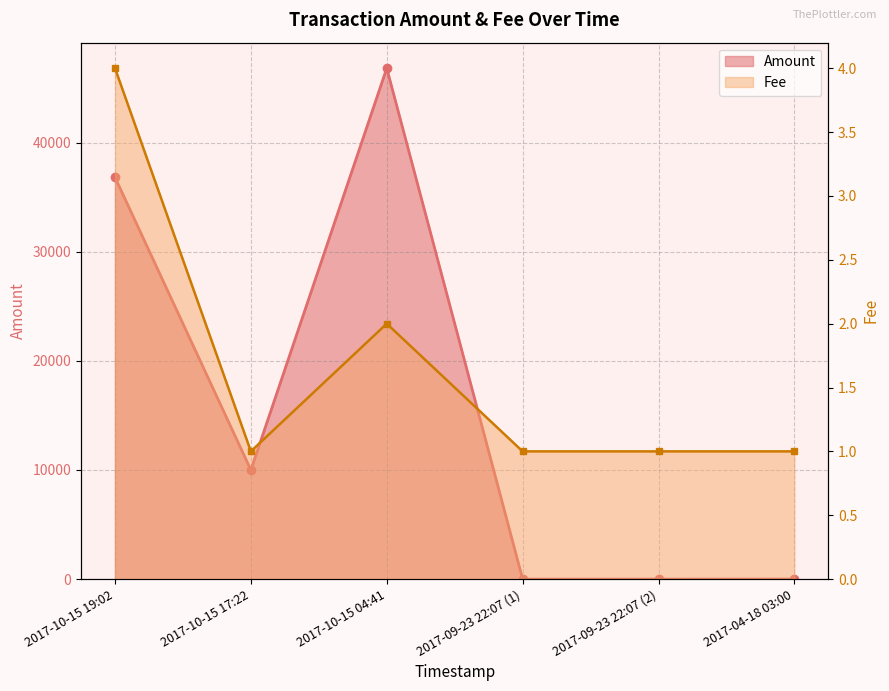

Is it true that Fee equals 4.0 at 2017-10-15 19:02?

True